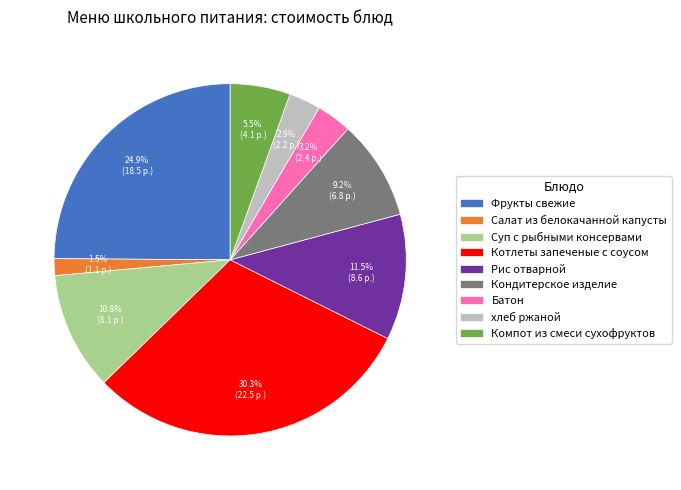

How many slices are in this pie chart?

9